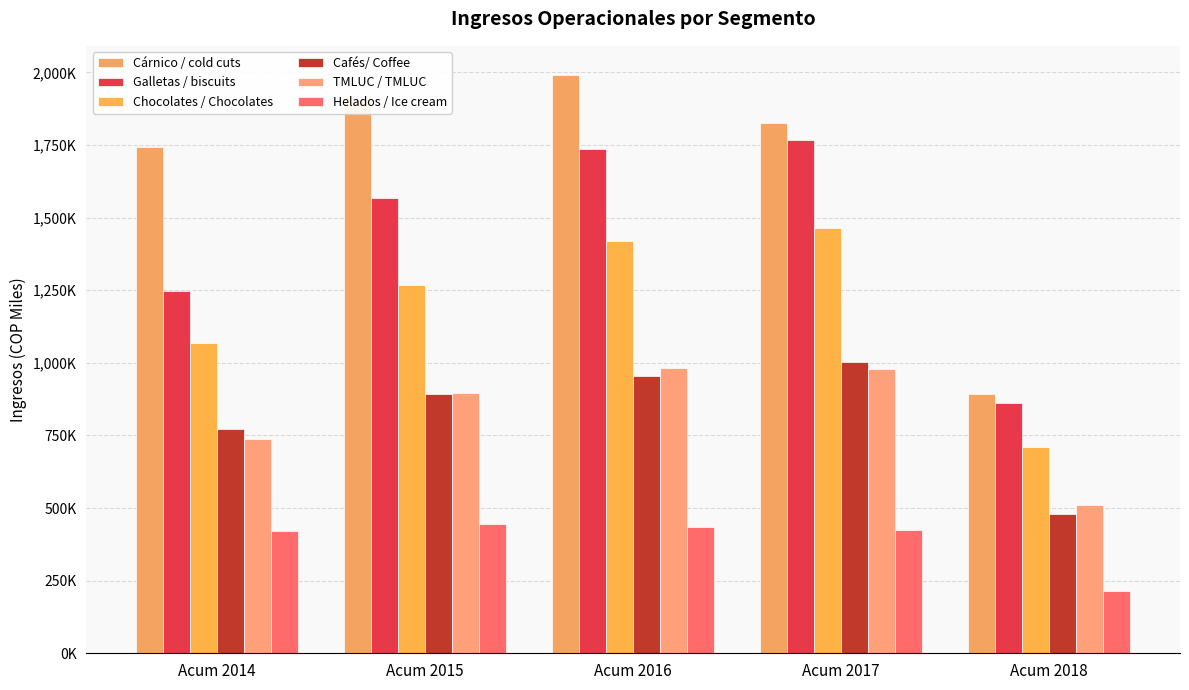

What is the sum of the TMLUC / TMLUC values at Acum 2017 and Acum 2015?

1874649